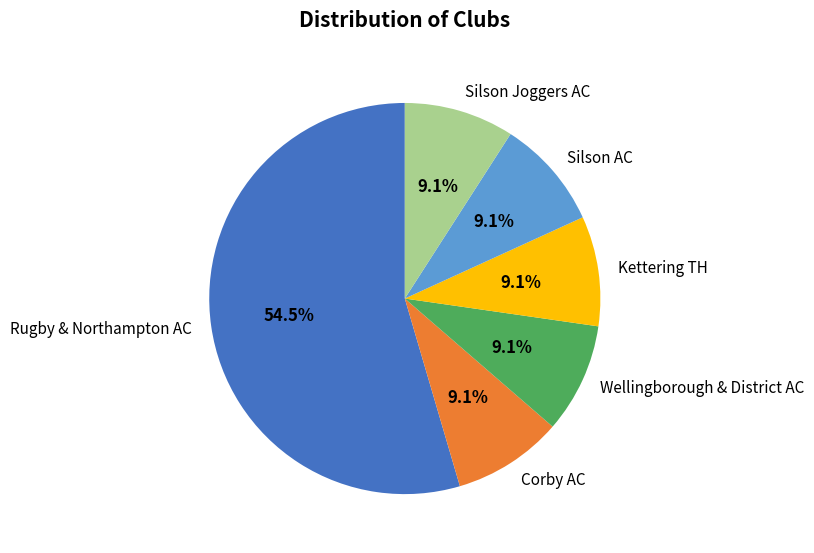

Is there any slice that represents more than half of the pie?

Yes